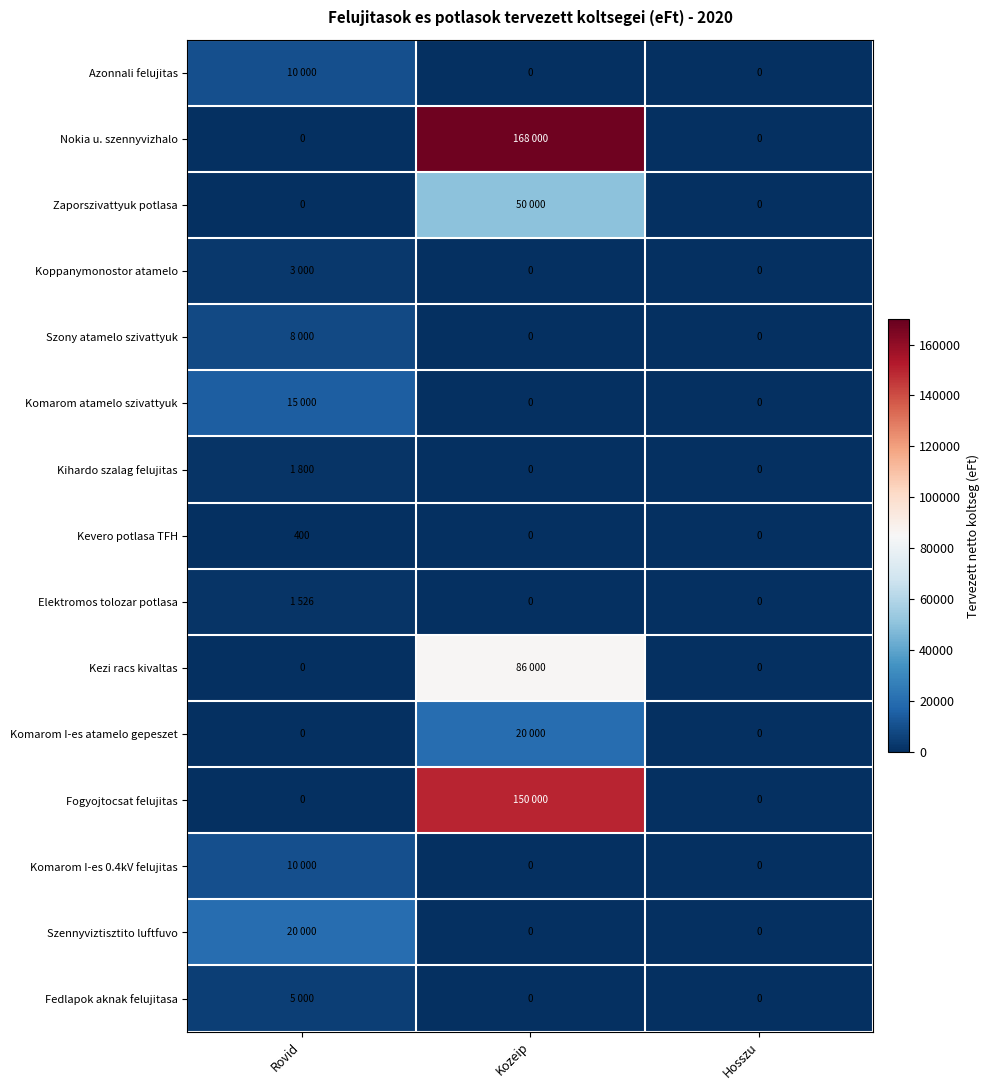

The Kevero potlasa TFH series shows 698 at Rovid. True or false?

False